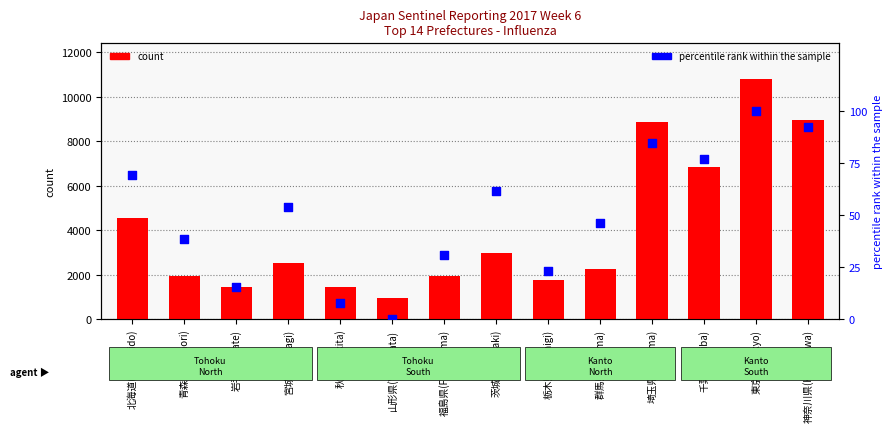

At which category is the sum across all series the highest?

東京都(Tokyo)